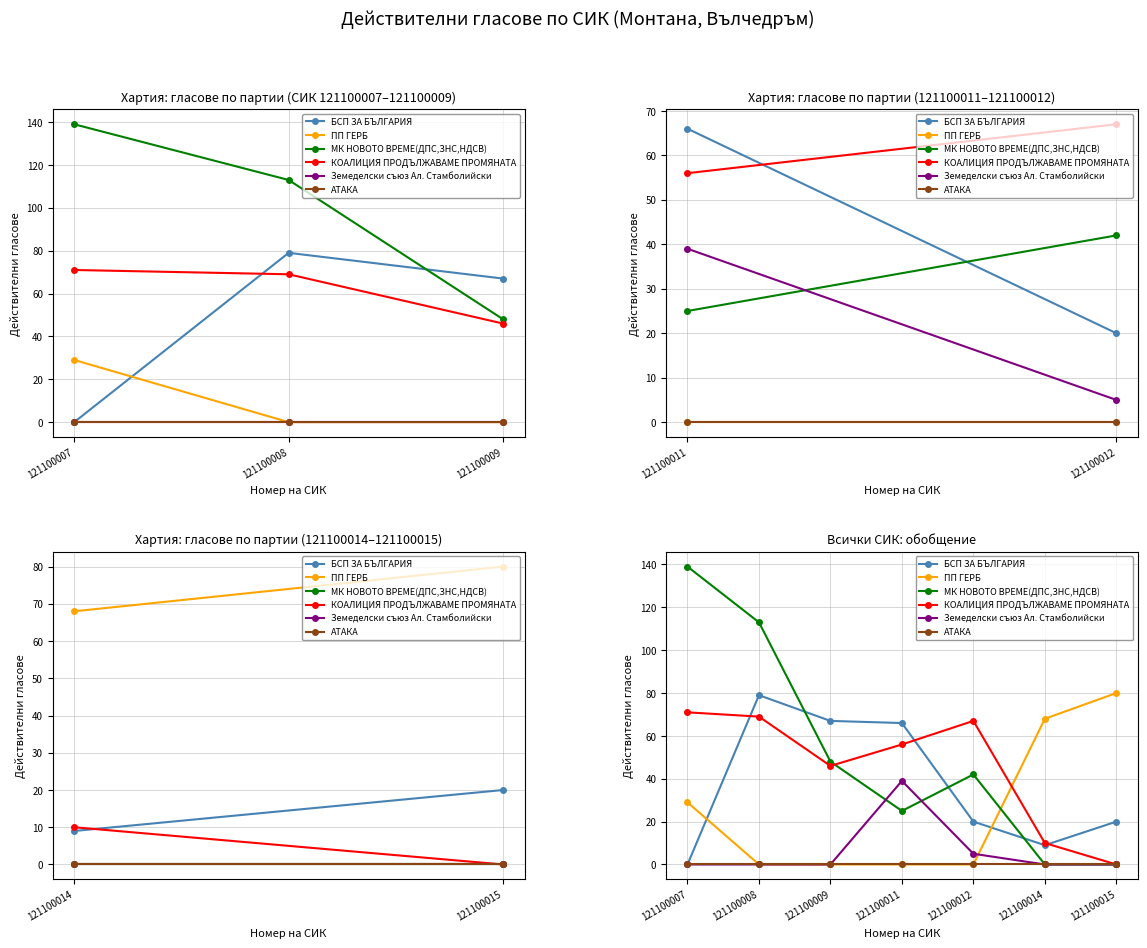

What is the sum of all ПП ГЕРБ values?

177